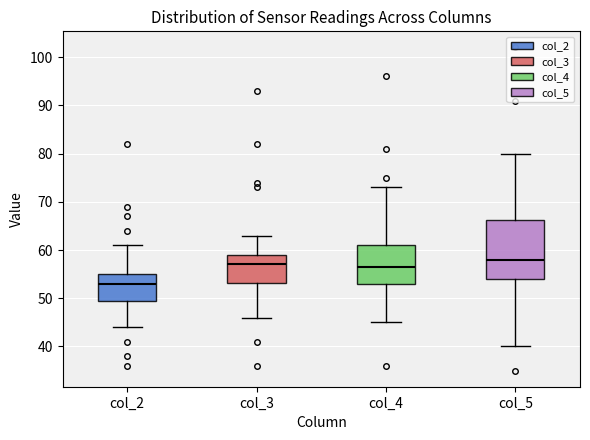

Comparing the boxes themselves (not the whiskers), which one is the tallest?

col_5